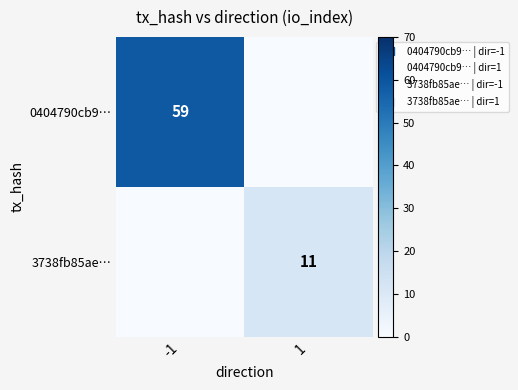

Is the value of 3738fb85ae… at -1 greater than the value of 0404790cb9… at -1?

No